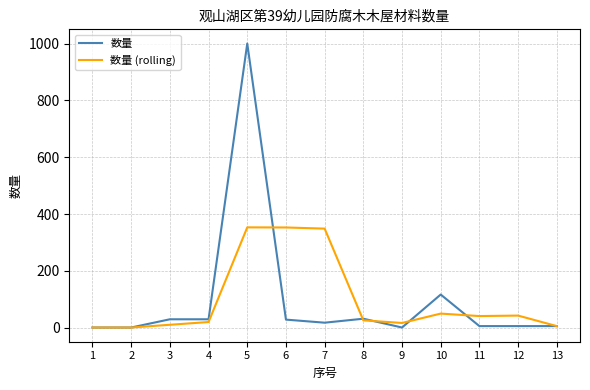

What are all the series names shown in the legend?

数量, 数量 (rolling)